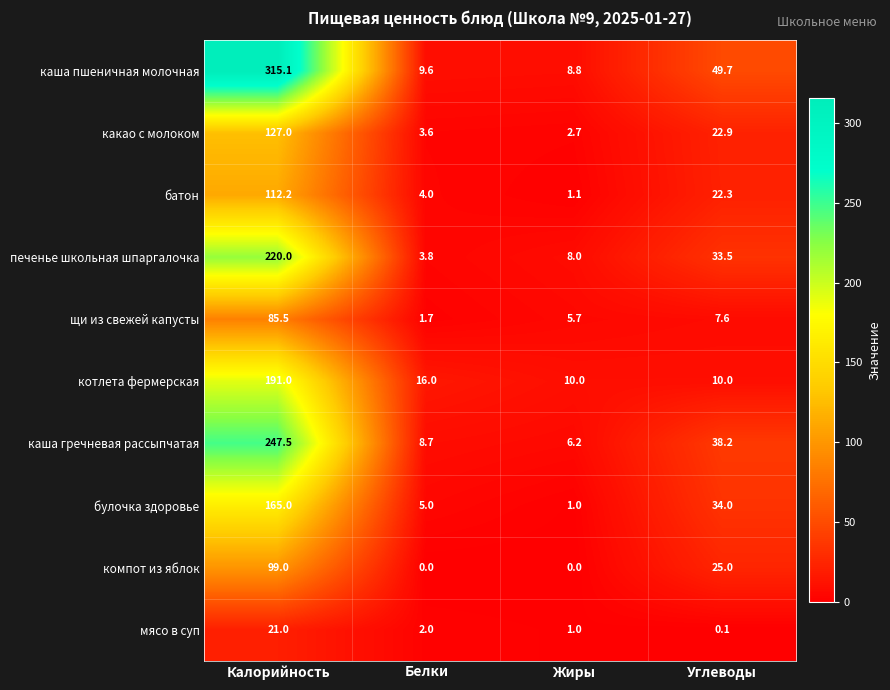

How many distinct data groups are displayed?

10